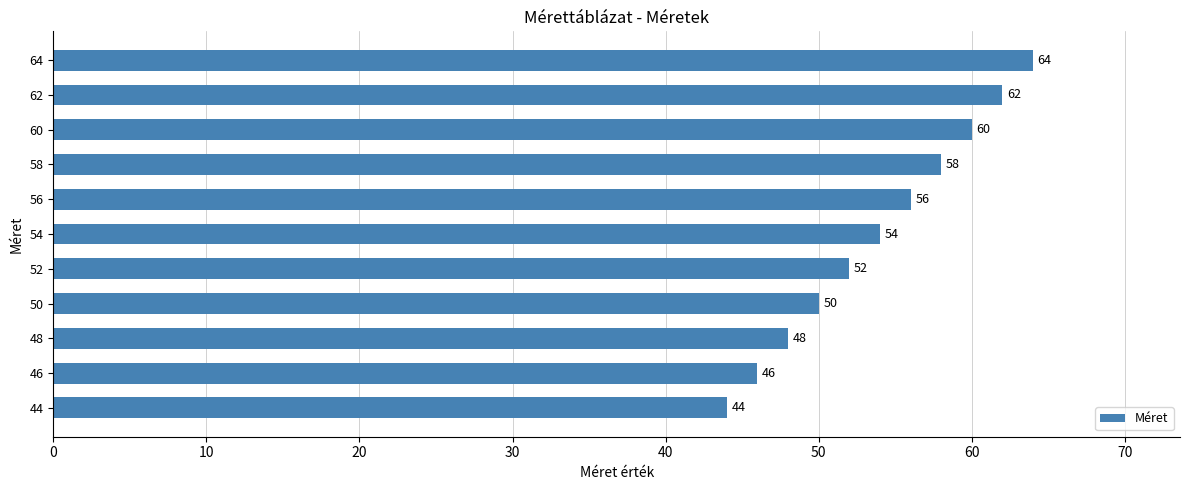

What is the difference between the maximum and minimum values?

20